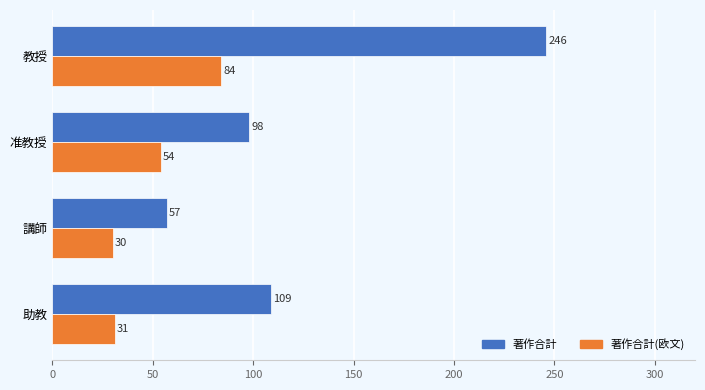

Which series changed the most between 准教授 and 講師?

著作合計